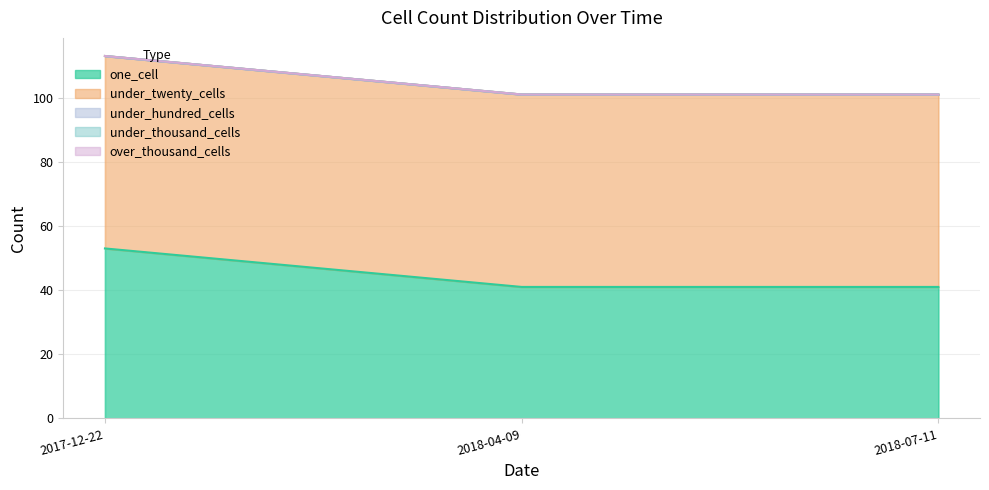

Which series has the largest range (max minus min)?

one_cell